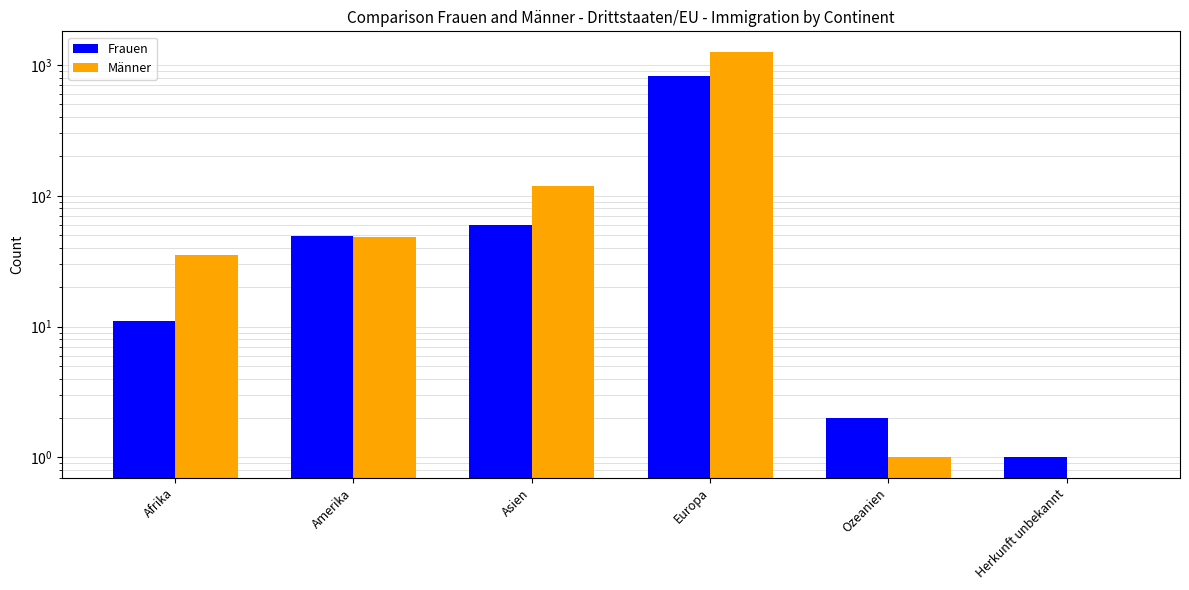

Which label corresponds to the largest value in the chart?

Europa